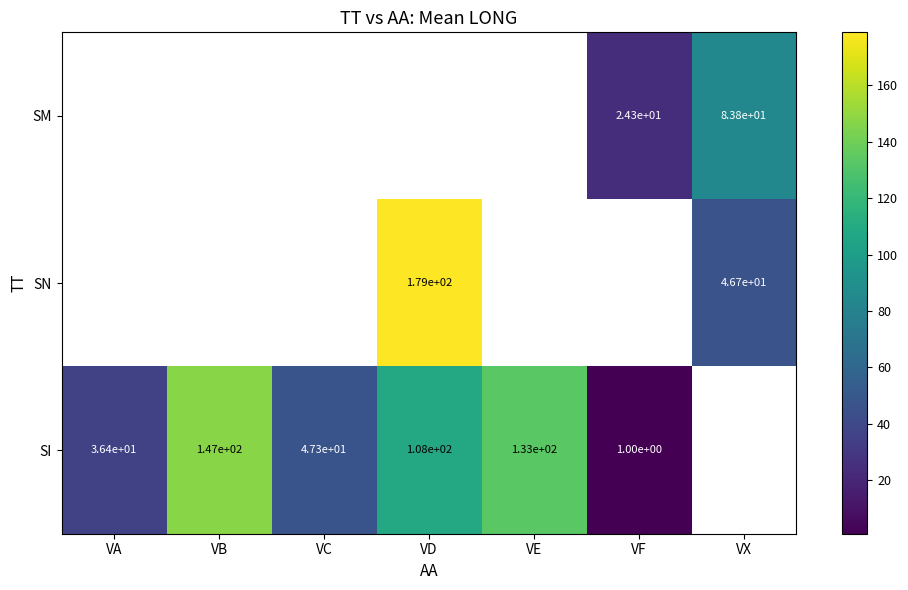

The value of SI at VB is 206.2. True or false?

False